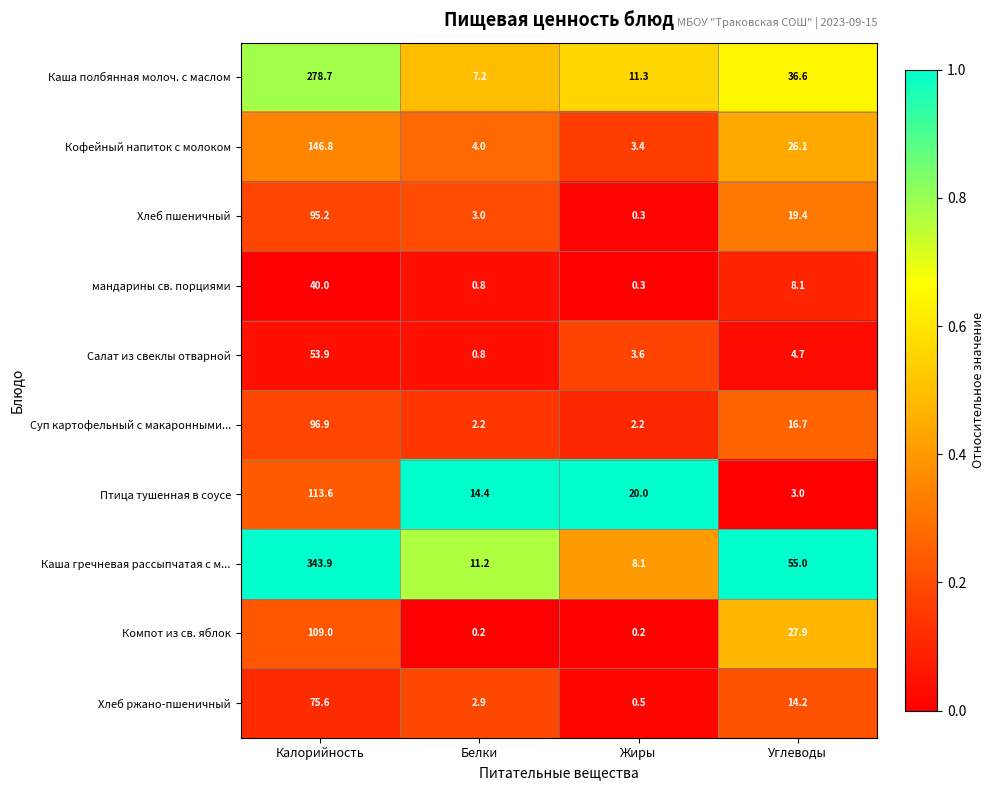

How many data points does each series have?

4